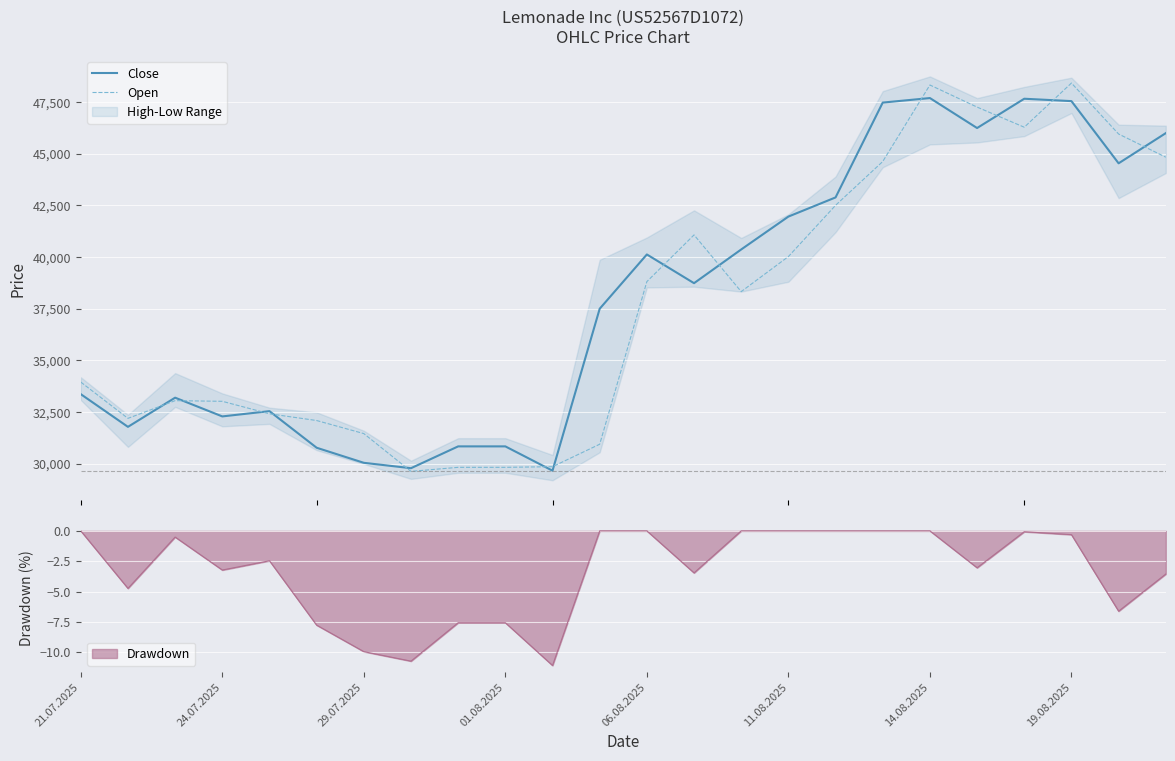

What is the minimum value for Drawdown?

-11.1